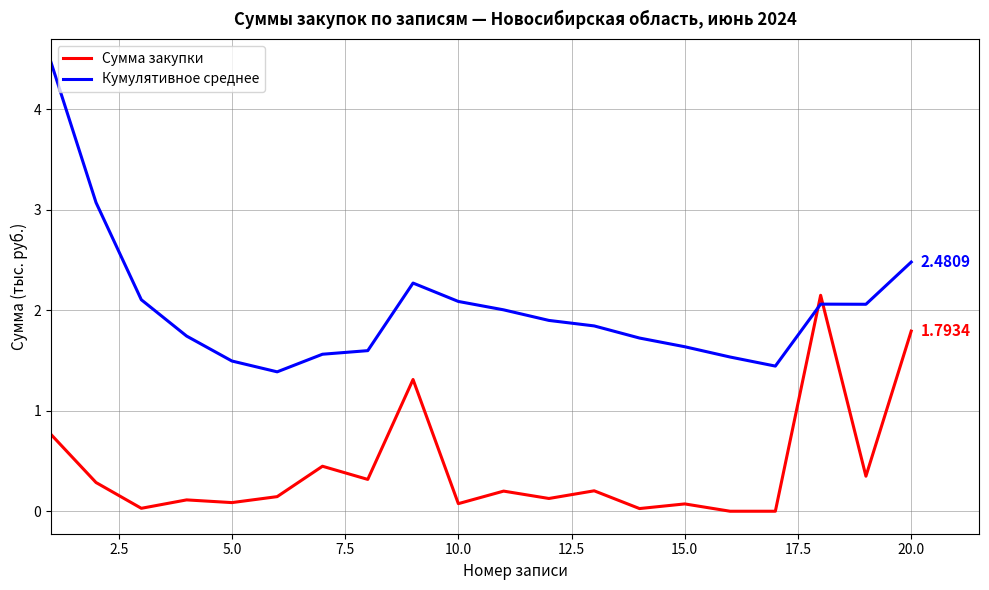

What are all the series names shown in the legend?

Сумма закупки, Кумулятивное среднее